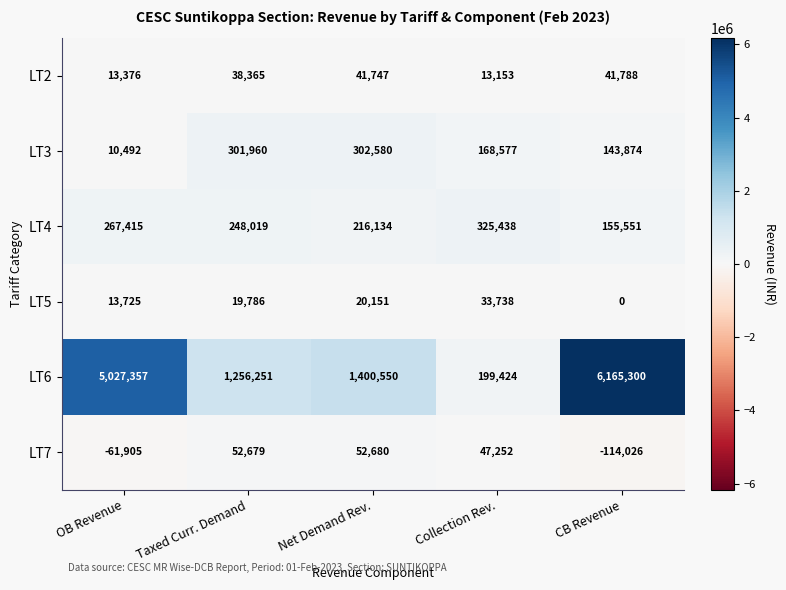

Where does the LT6 series first go above 1400550?

OB Revenue